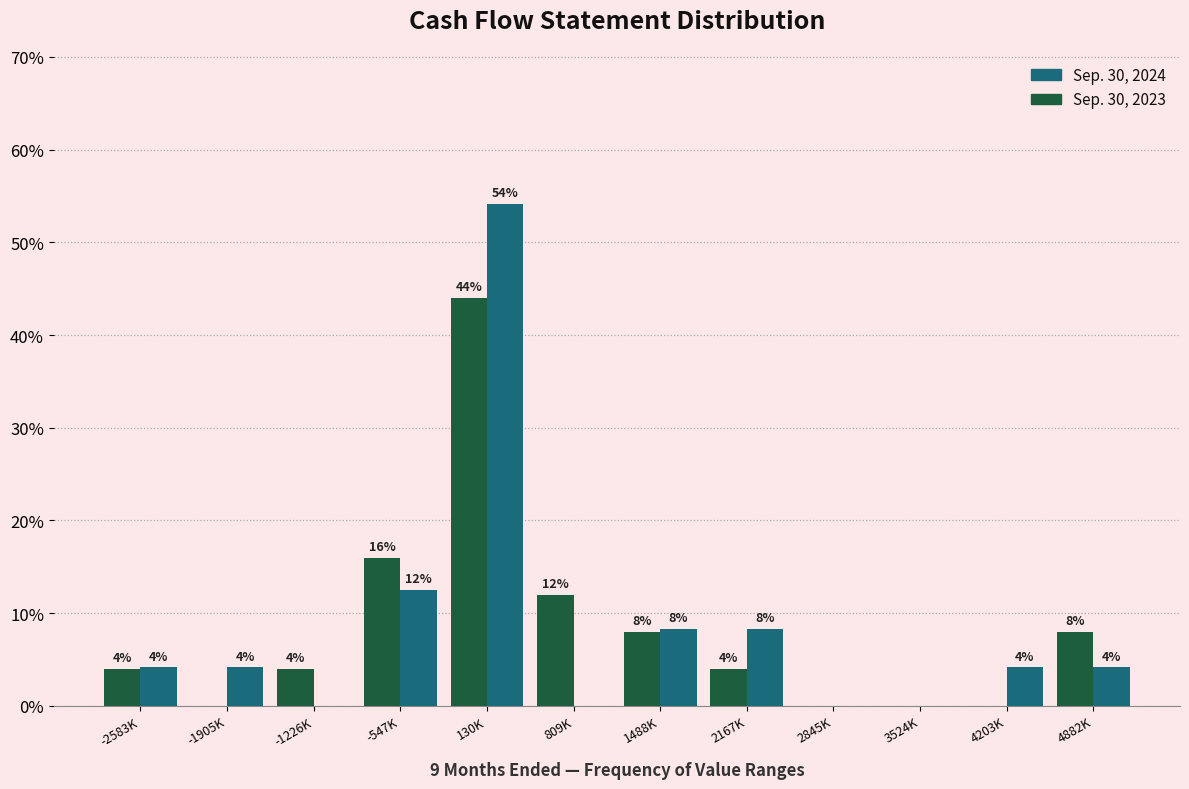

What are all the series names shown in the legend?

Sep. 30, 2024, Sep. 30, 2023